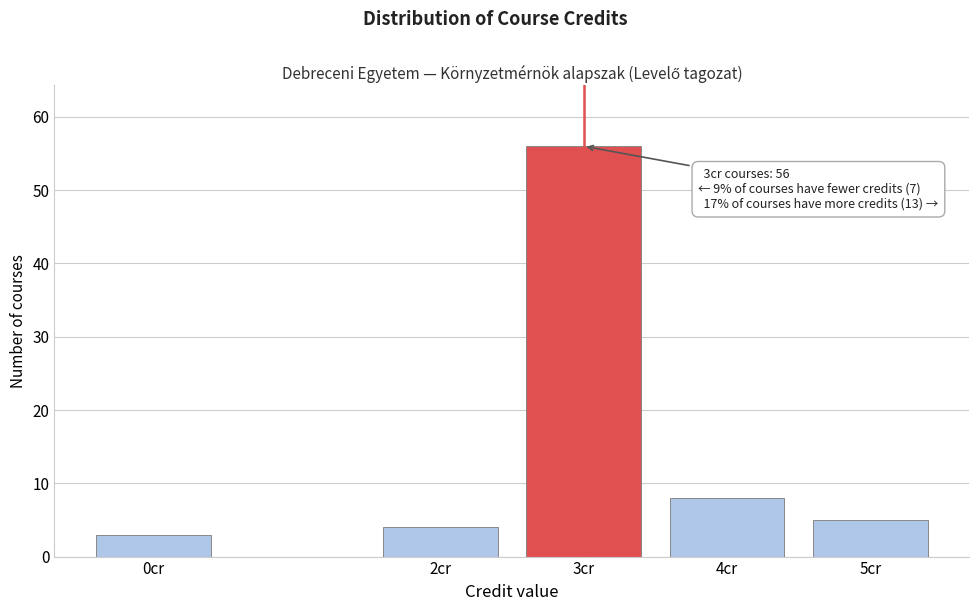

Reading right to left, list all the values displayed in this chart.

5cr=5	4cr=8	3cr=56	2cr=4	0cr=3